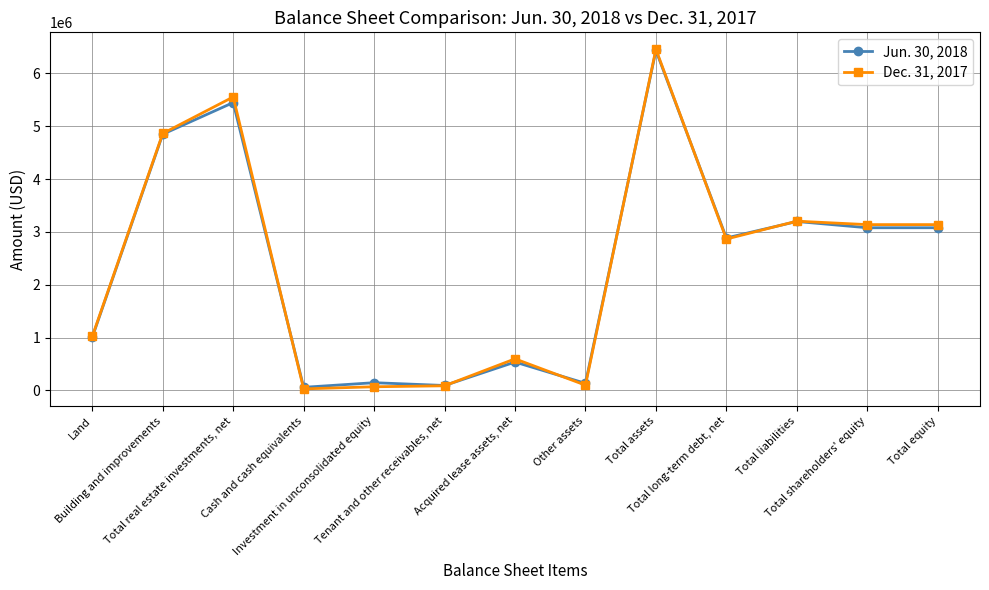

Rank the series by their maximum value, from lowest to highest.

Jun. 30, 2018, Dec. 31, 2017